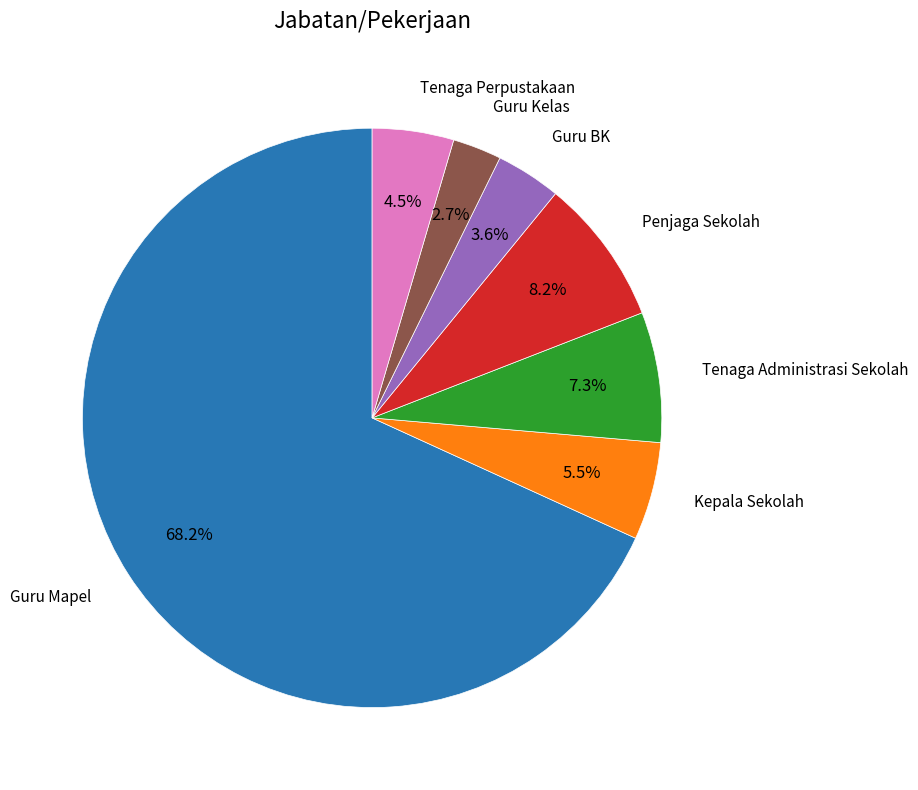

Is there a majority slice in this chart?

Yes